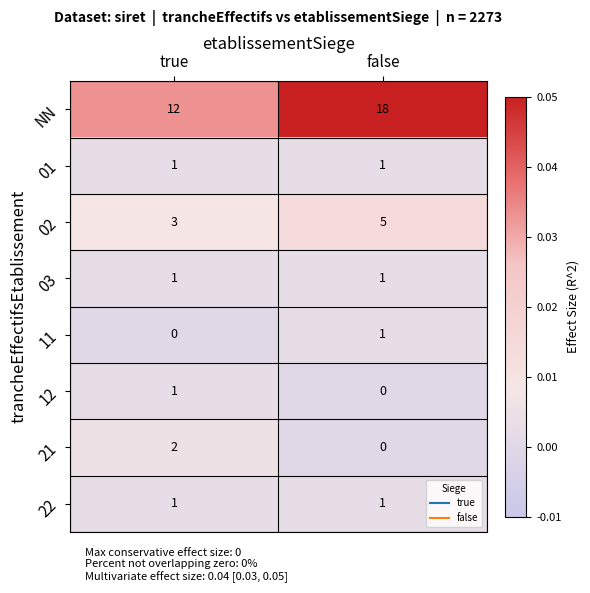

Between true and false, which series saw the biggest shift?

NN